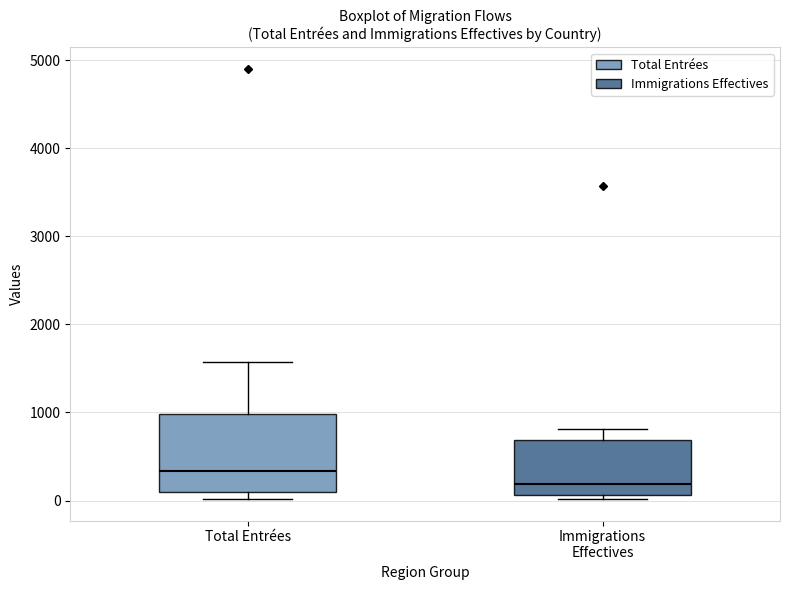

Reading left to right, read every box against the y-axis: the position of its median line, the range the box covers, and the ends of its whiskers. The values are not printed on the chart, so give them approximately, as read against the axis.

Total Entrées: median 300, box 100 to 1000, whiskers 0 to 1600
Immigrations Effectives: median 200, box 100 to 700, whiskers 0 to 800